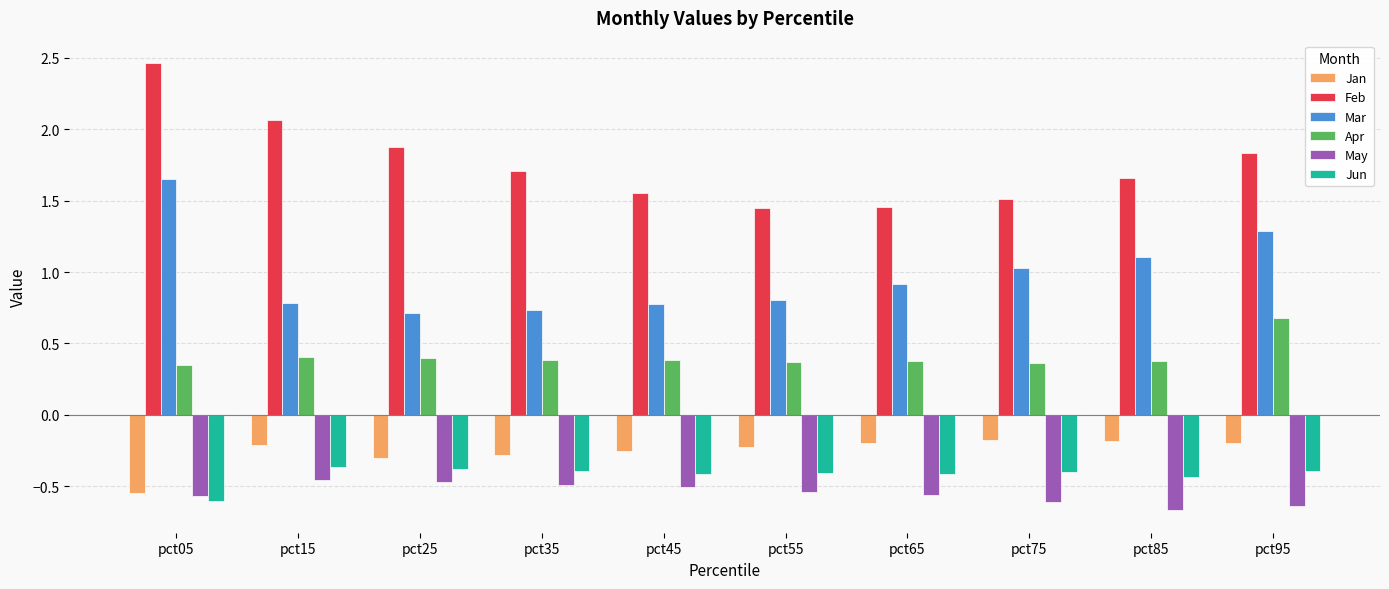

At pct95, list the series in order from smallest to largest.

May, Jun, Jan, Apr, Mar, Feb